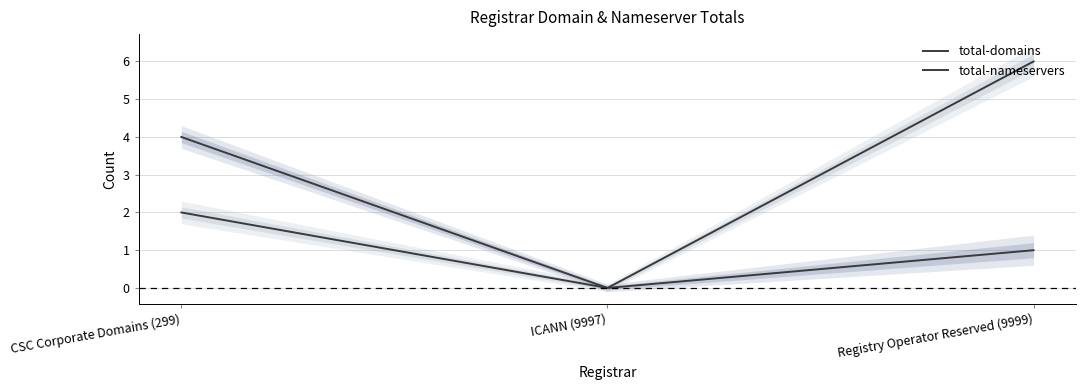

How many values in the total-nameservers series exceed 2?

1